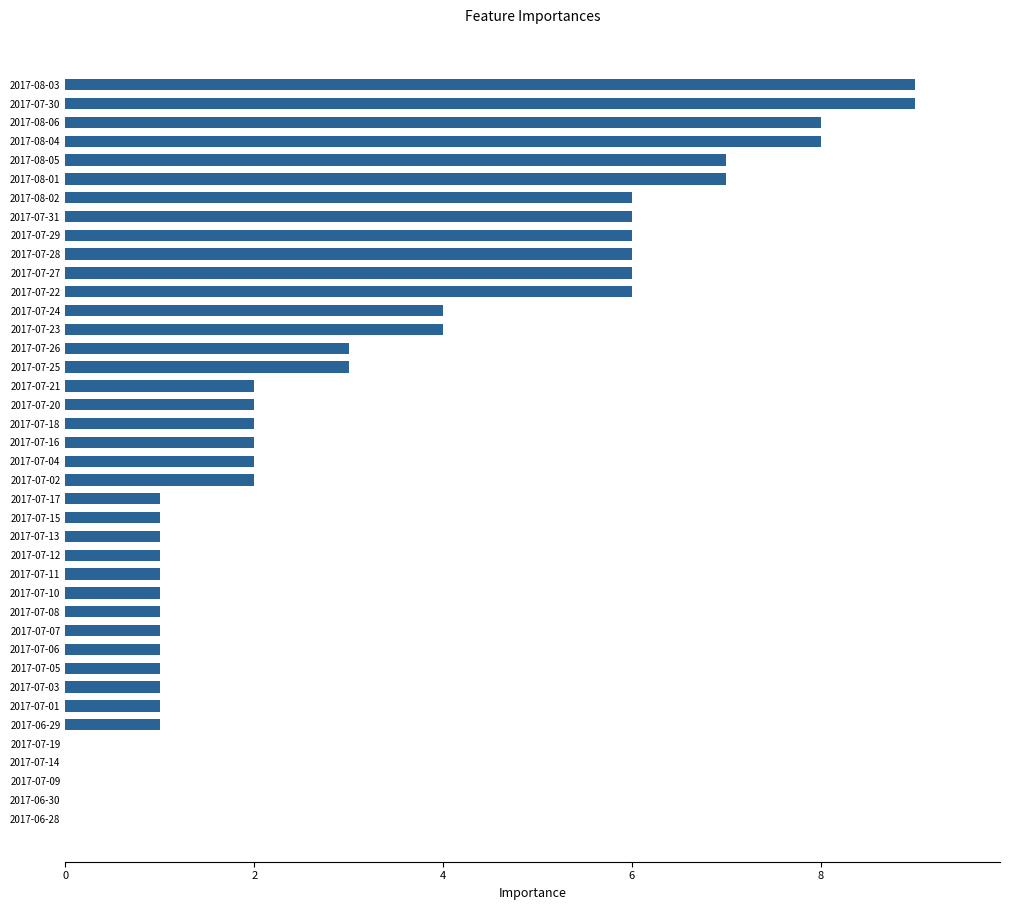

The chart shows a value of 3 at 2017-07-14. True or false?

False